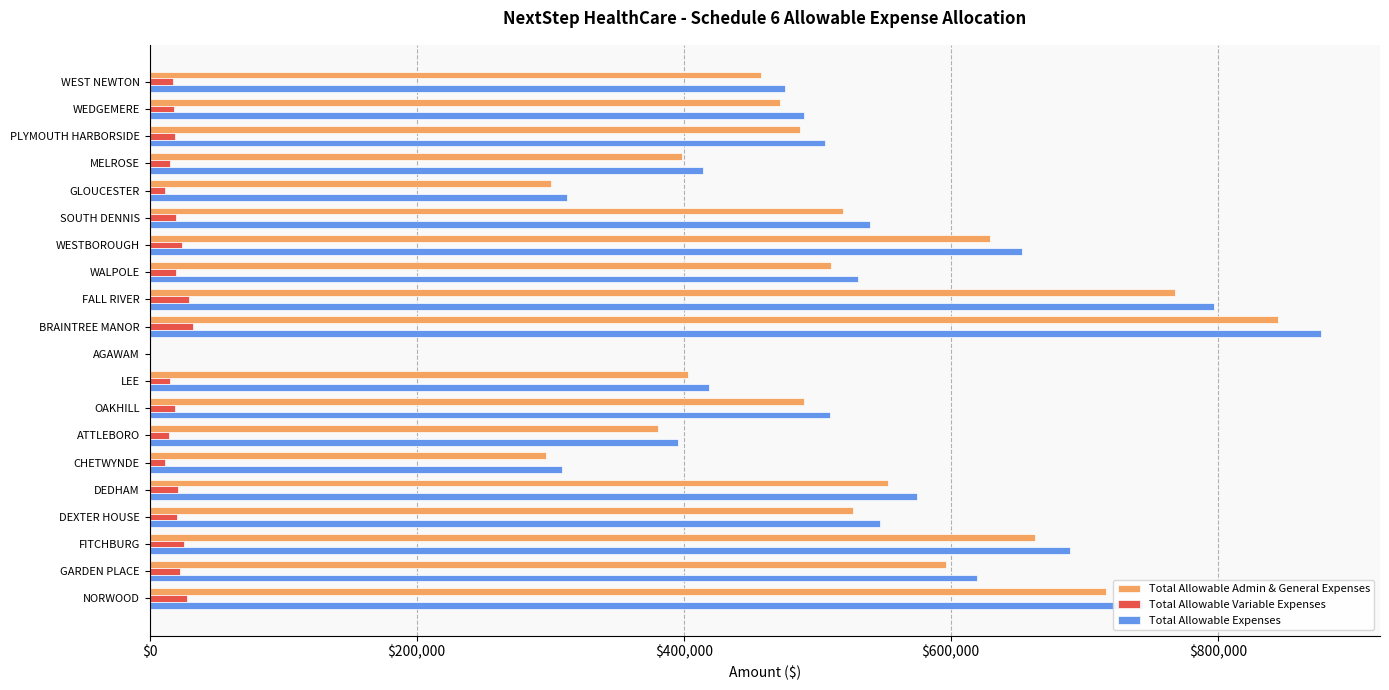

Which series has the largest range (max minus min)?

Total Allowable Expenses